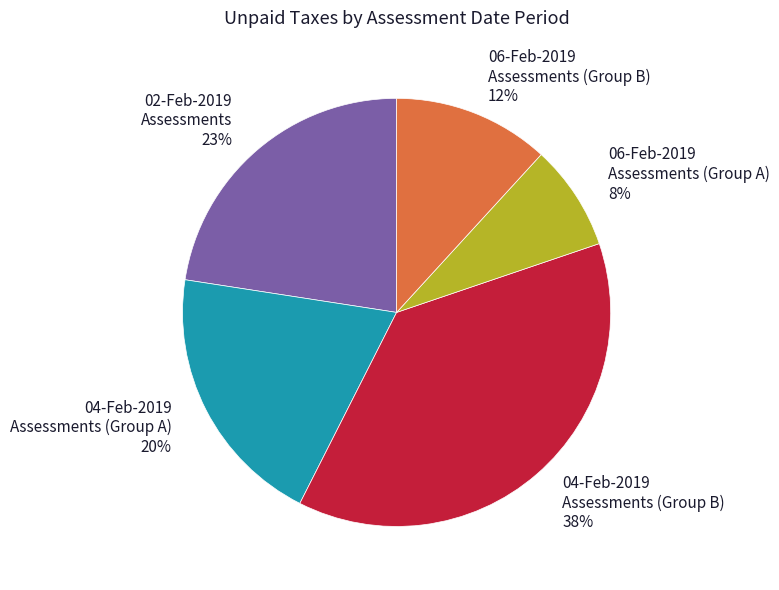

Rank the categories by value from highest to lowest.

04-Feb-2019 Assessments (Group B) 38%, 02-Feb-2019 Assessments 23%, 04-Feb-2019 Assessments (Group A) 20%, 06-Feb-2019 Assessments (Group B) 12%, 06-Feb-2019 Assessments (Group A) 8%